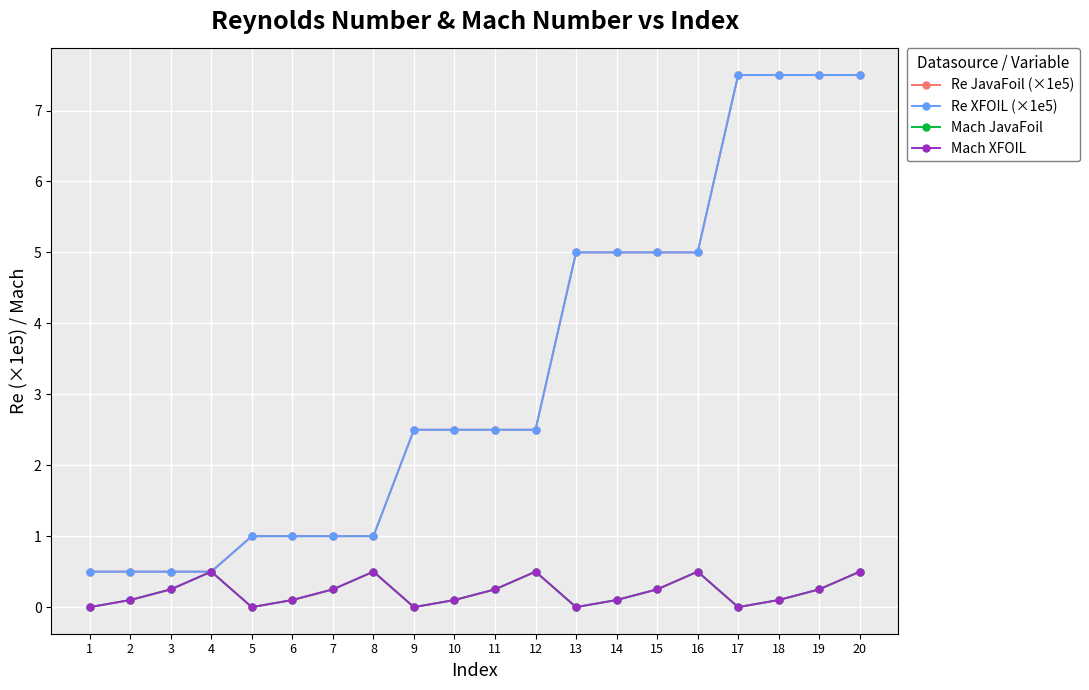

True or false: Mach JavaFoil has a value of 0.4 at 19.

False